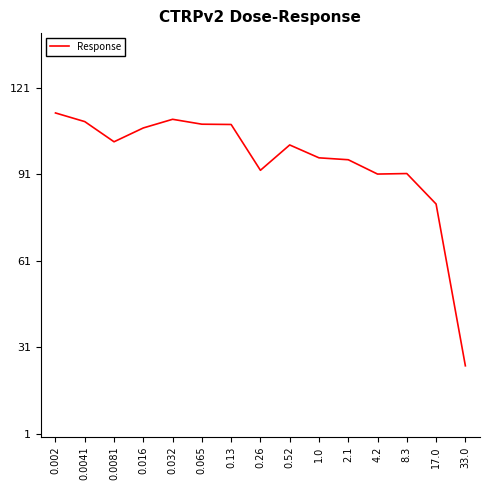

What is the difference between the maximum and minimum values?

87.7